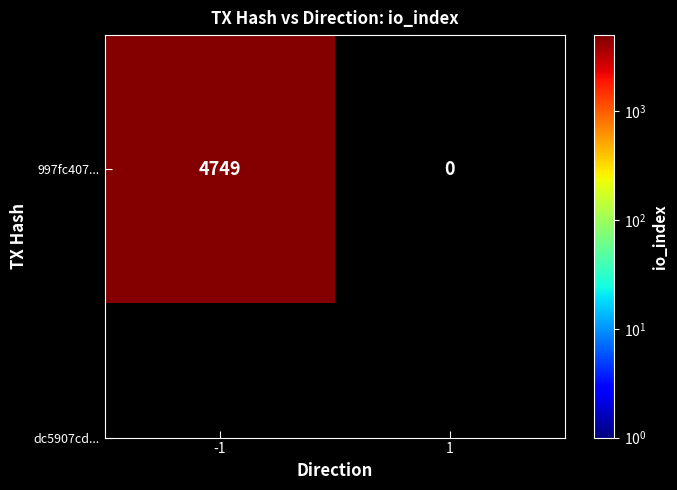

What is the maximum value shown in the chart?

4749